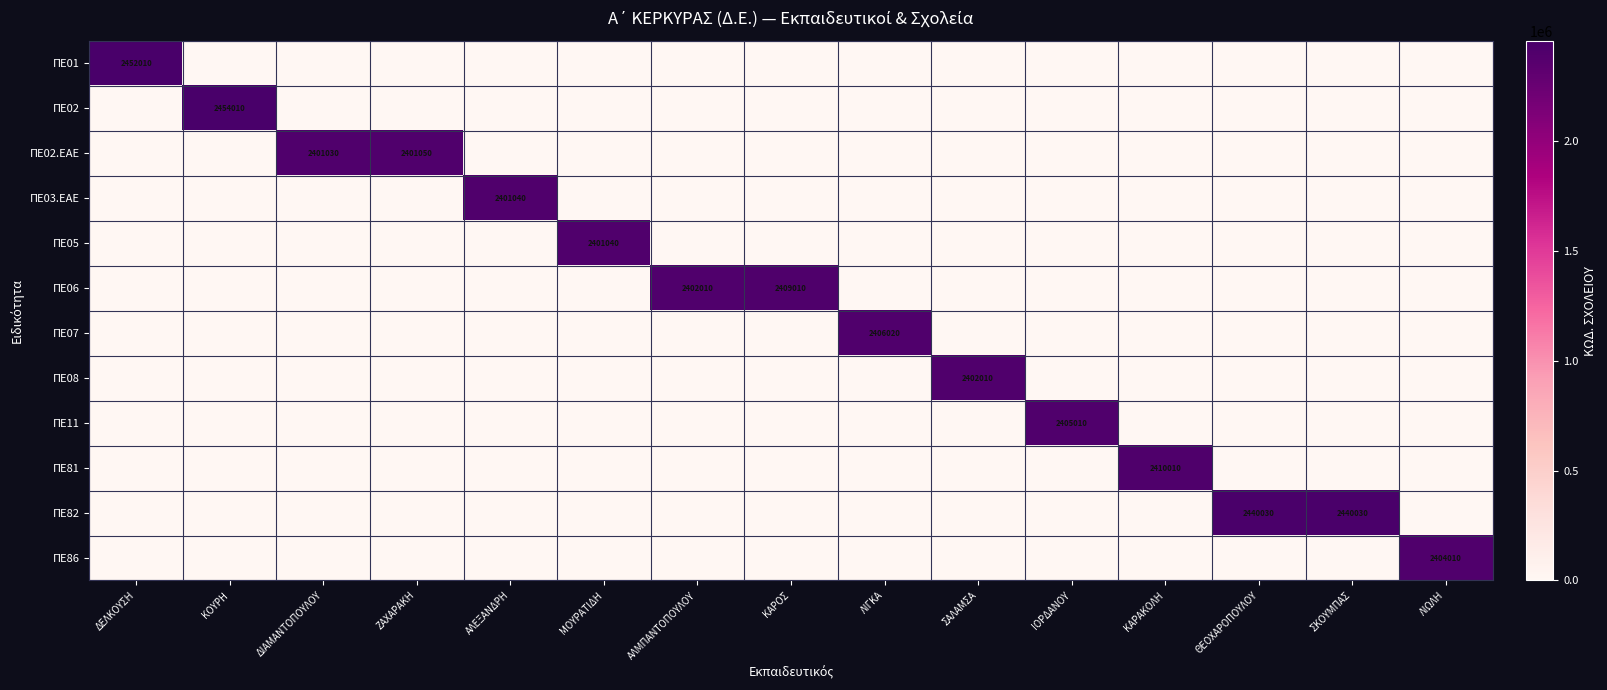

Between ΣΑΛΑΜΣΑ and ΚΑΡΑΚΟΛΗ, which is larger?

ΣΑΛΑΜΣΑ